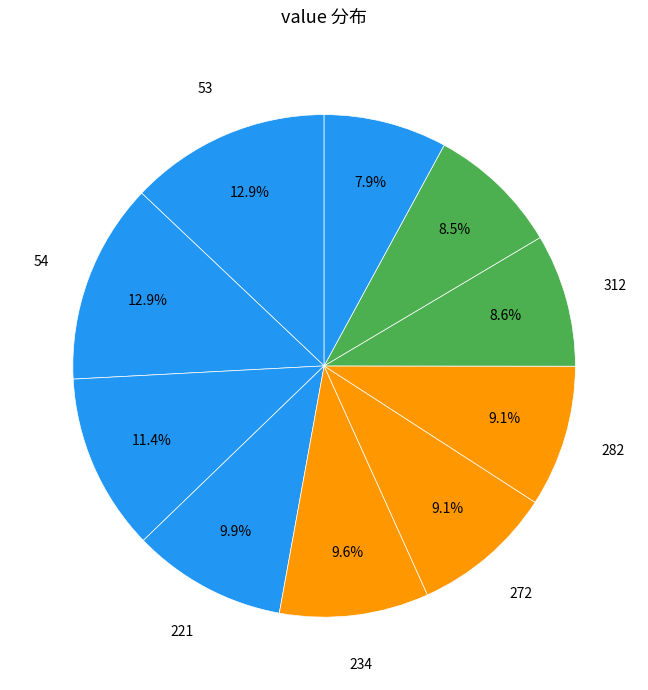

Count the number of slices in the pie.

10